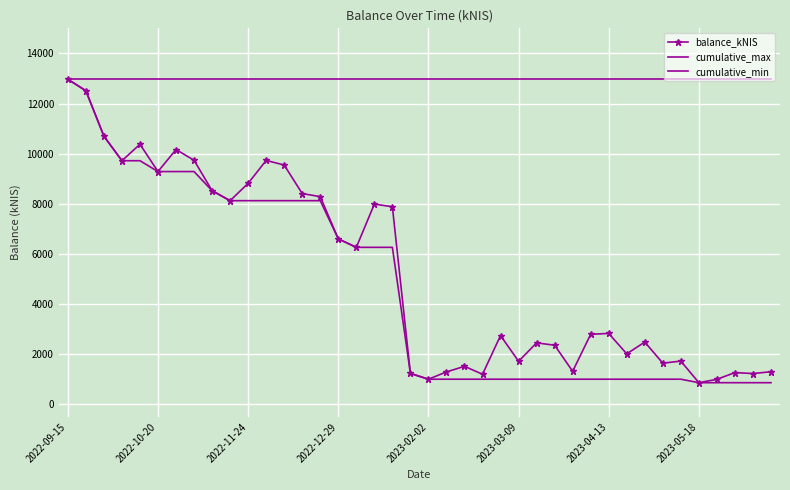

List the series in order of their peak value, highest first.

balance_kNIS, cumulative_max, cumulative_min